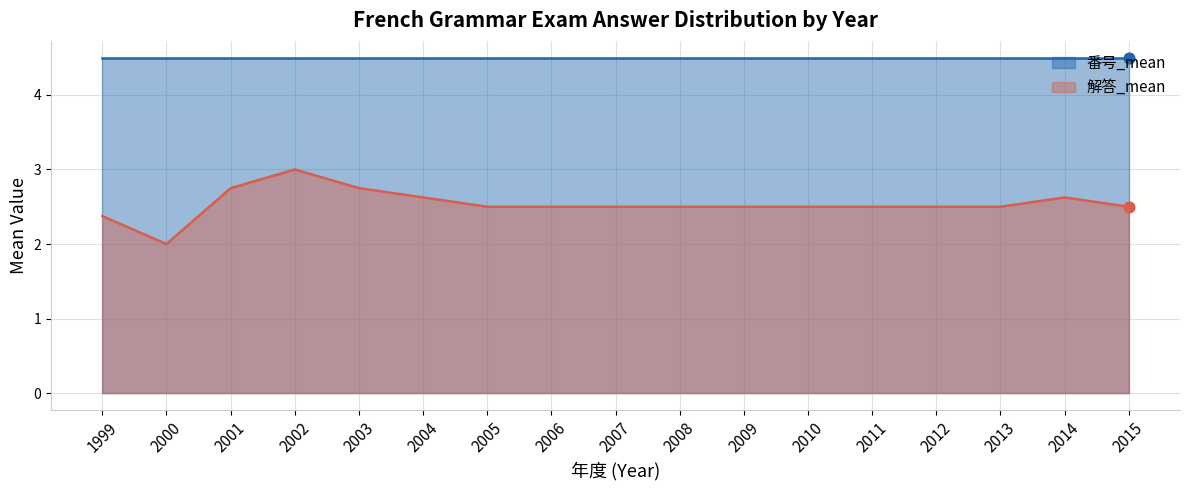

At how many categories does at least one series exceed 2?

17